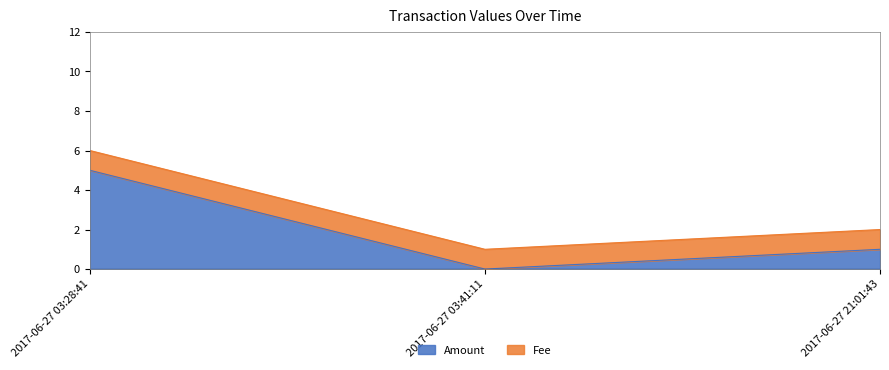

True or false: the data shows -2 at 2017-06-27 03:41:11.

False